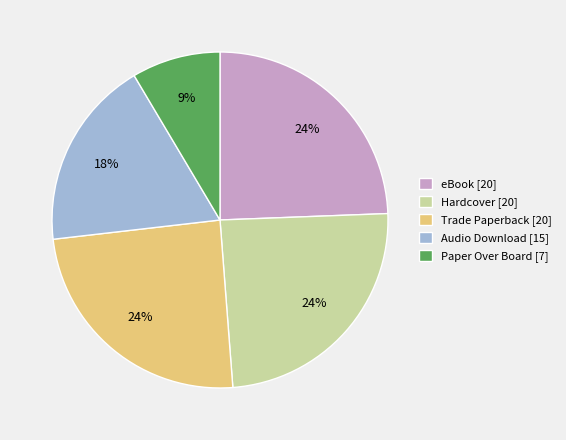

How many slices are in this pie chart?

5